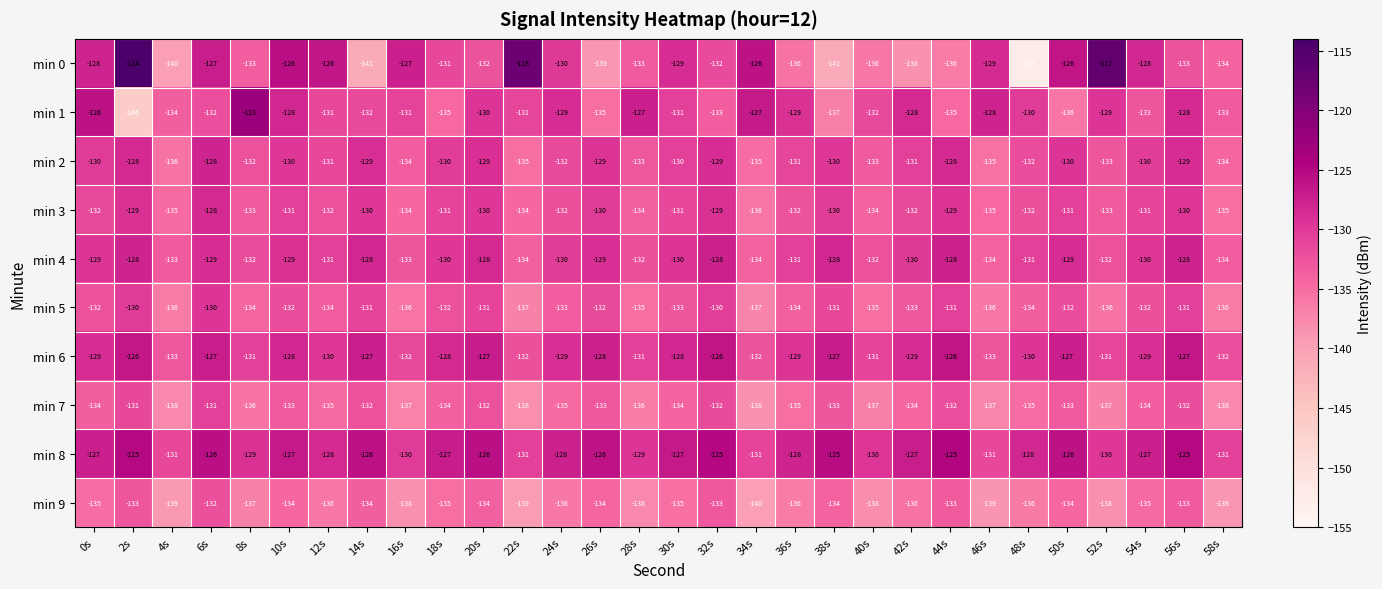

Is it true that min 2 equals -48 at 10s?

False